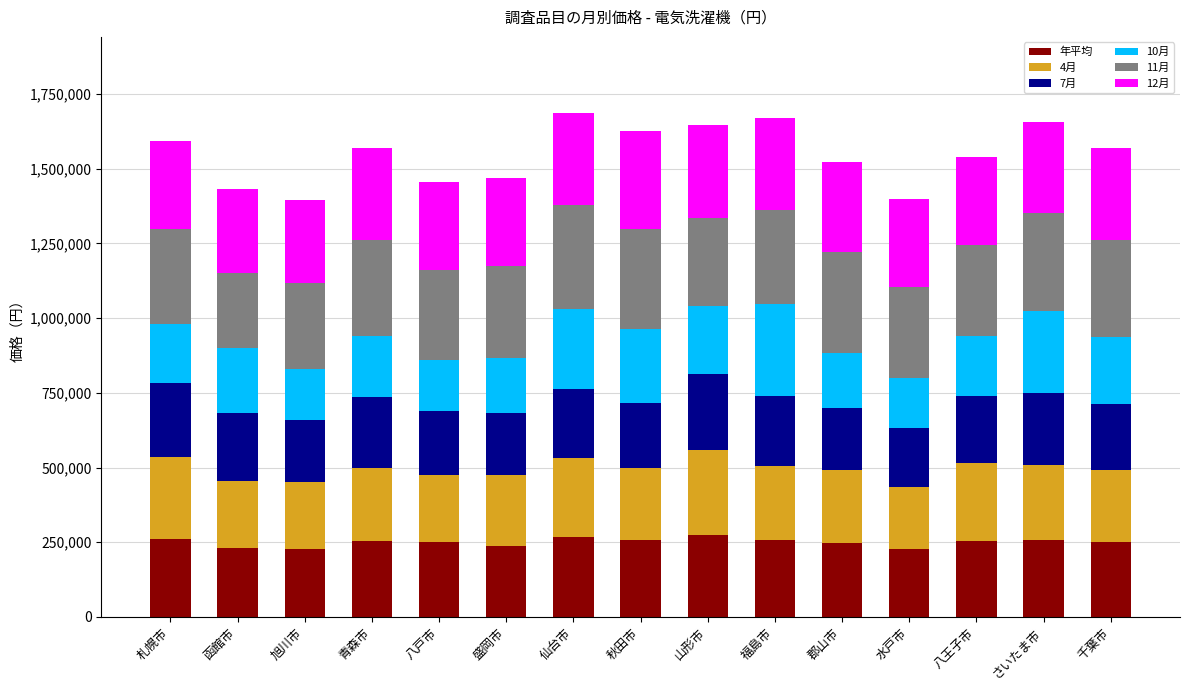

What is the total value across all series at 函館市?

1432466